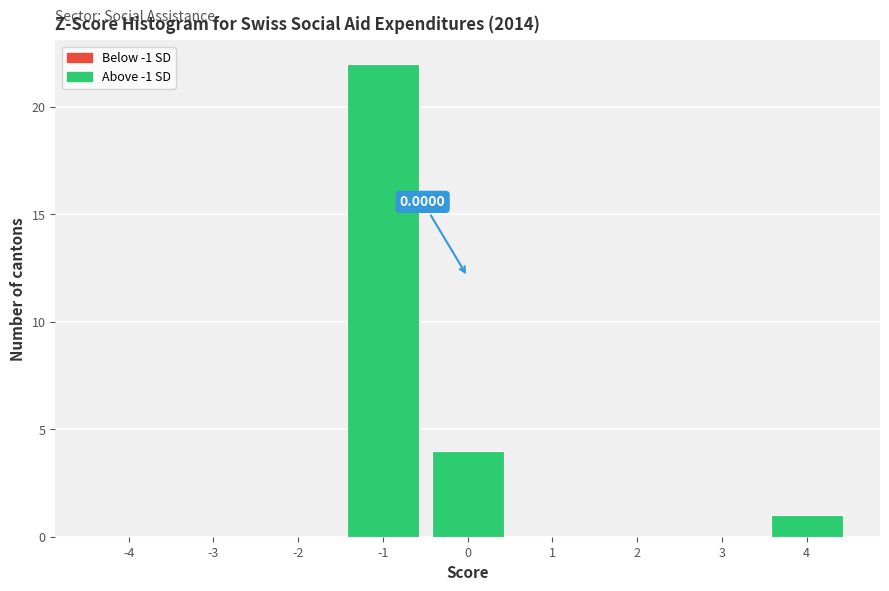

What is the ratio of the value at -1 to the value at 0?

5.5